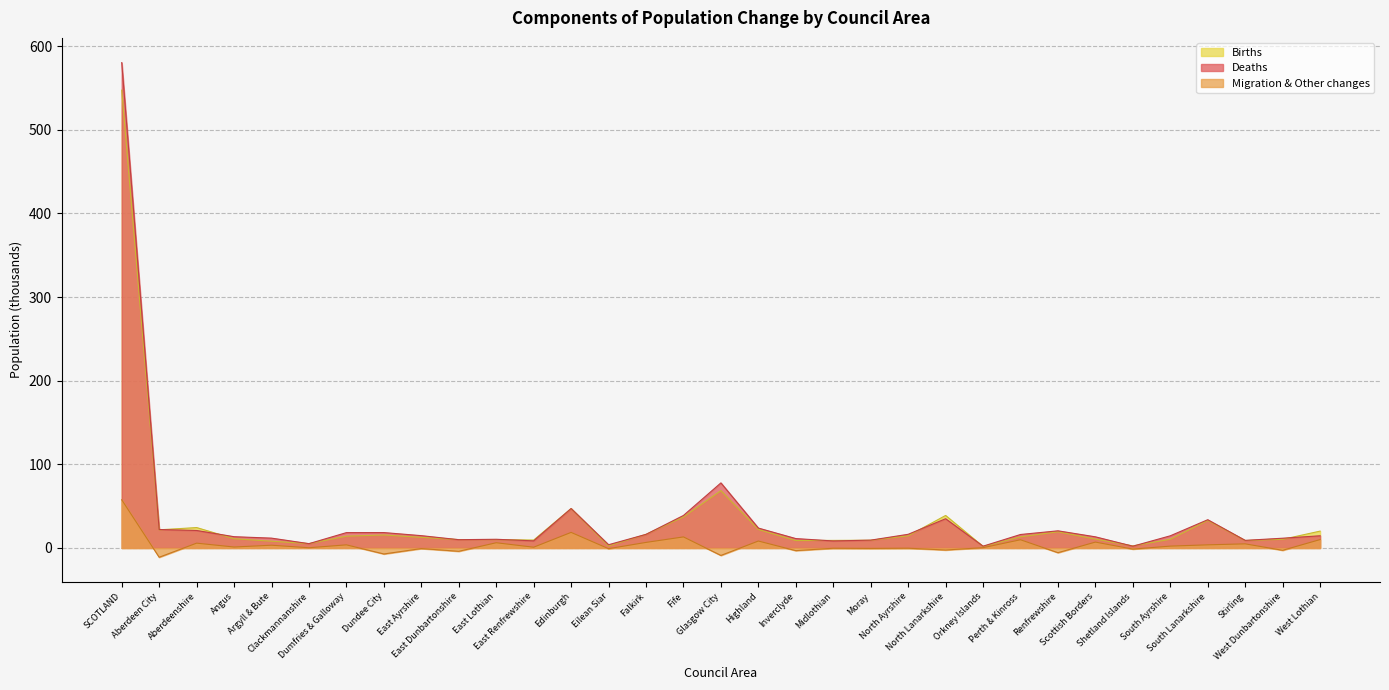

What is the sum of the Deaths values at Midlothian and Perth & Kinross?

24.5